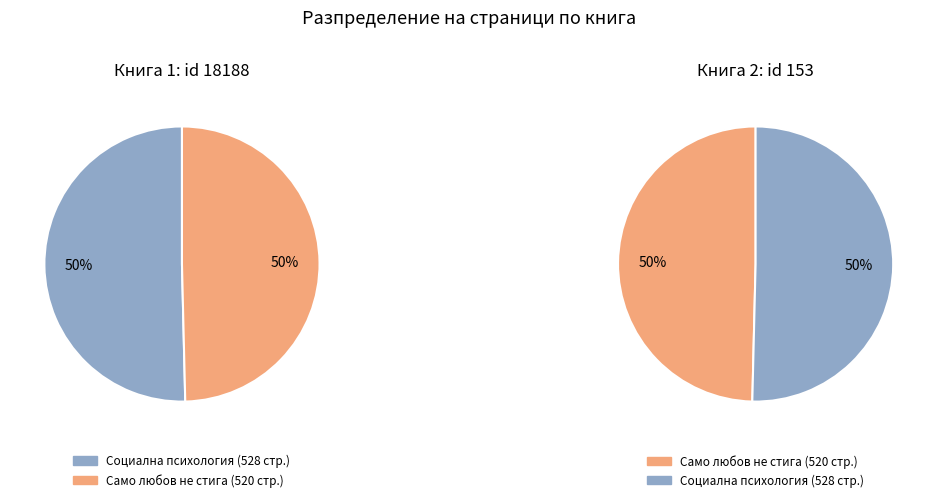

Is the sum of 153 and 18188 greater than half?

Yes